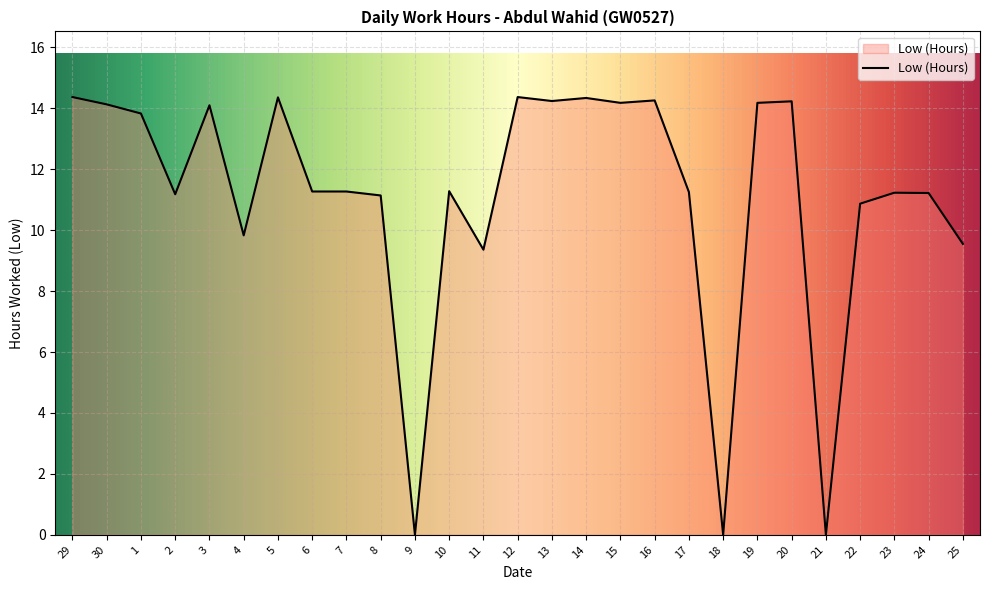

Read the value at 1.

13.8